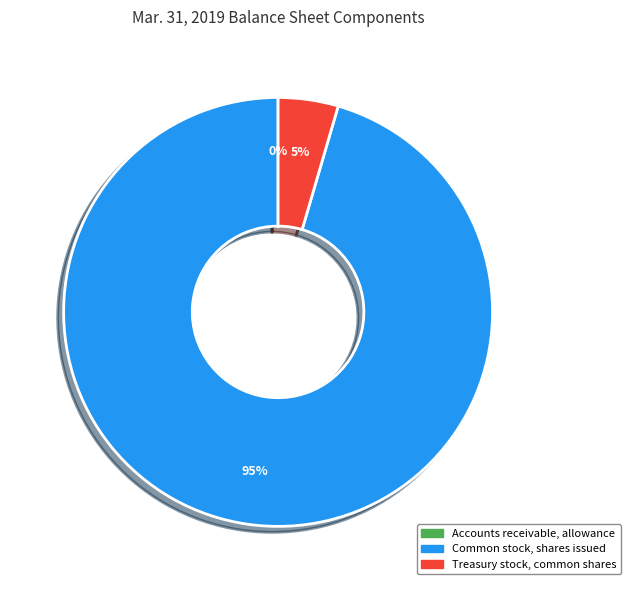

To the nearest percent, what is the difference between the largest and smallest slice percentages?

95%